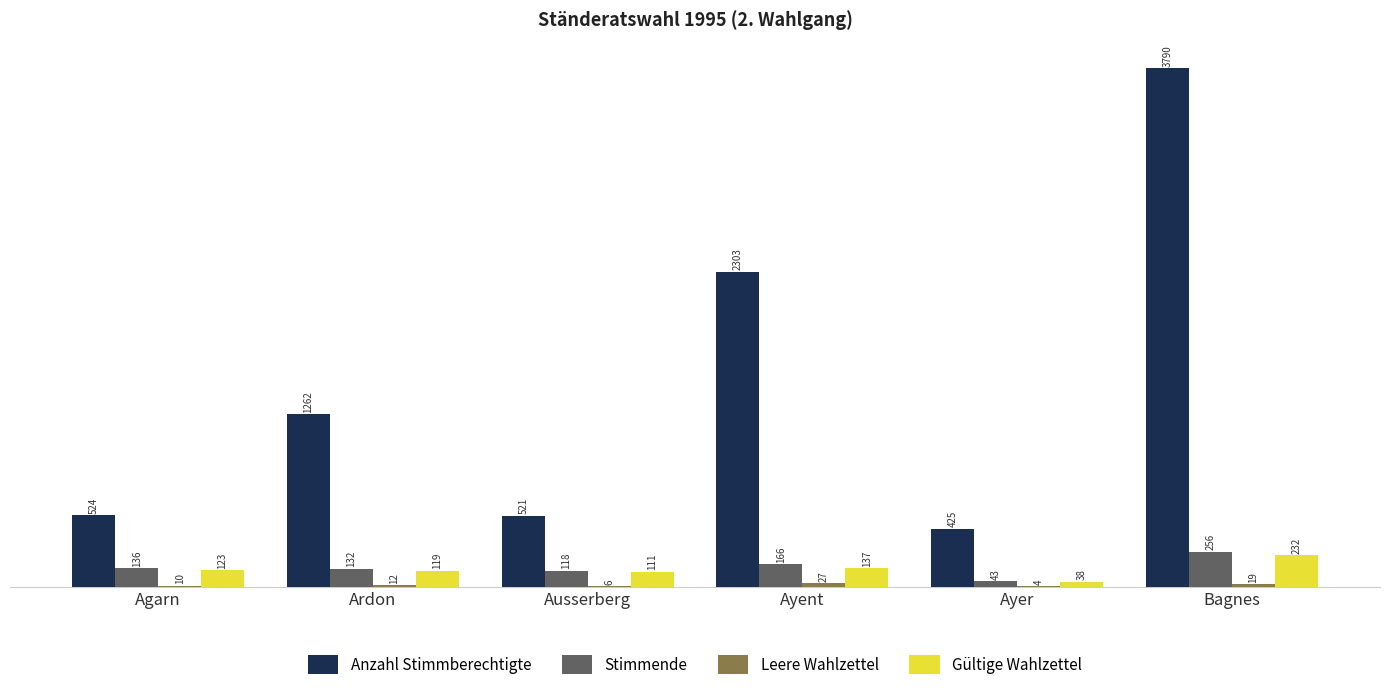

Where is Stimmende nearest to the value 149?

Agarn